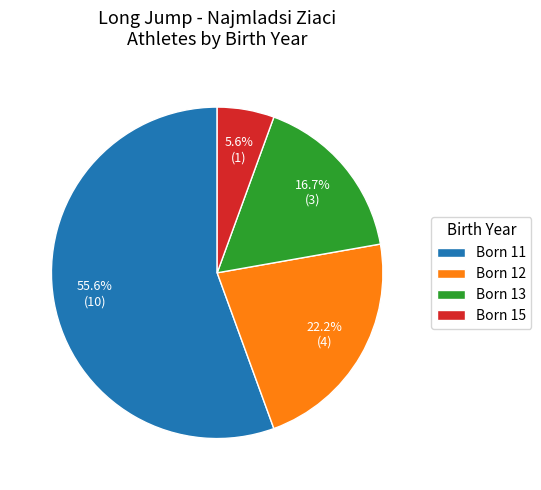

What is the largest slice in the pie chart?

Born 11